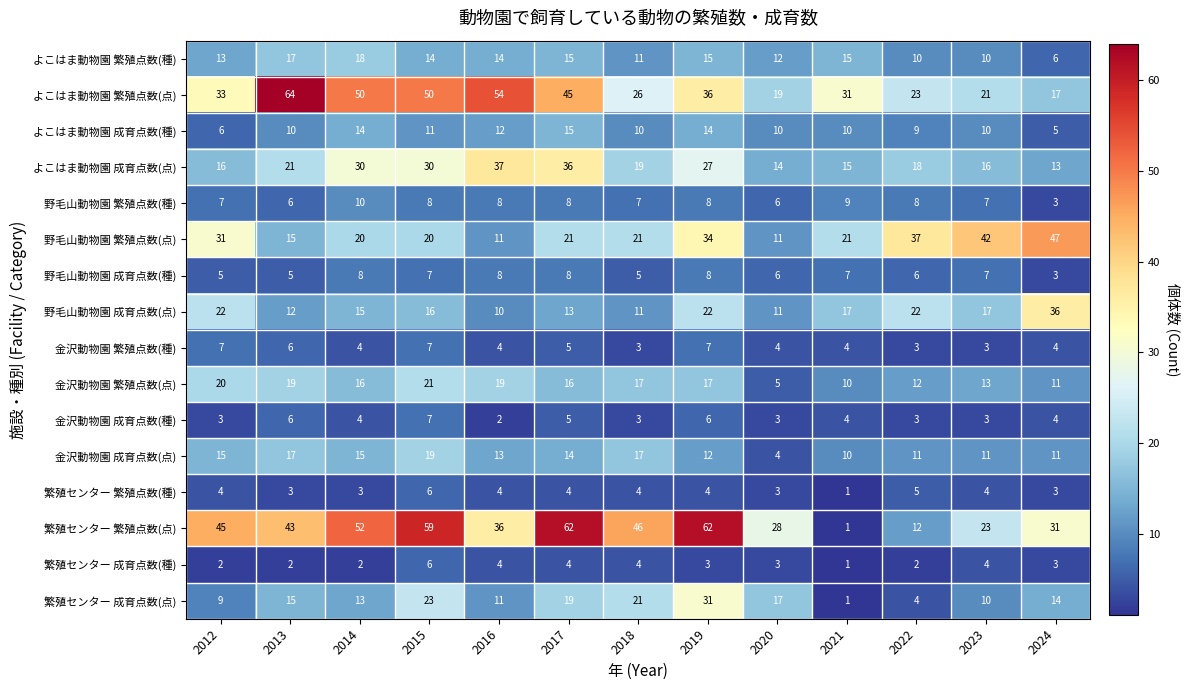

What is the difference between the highest and lowest values at 2022?

35